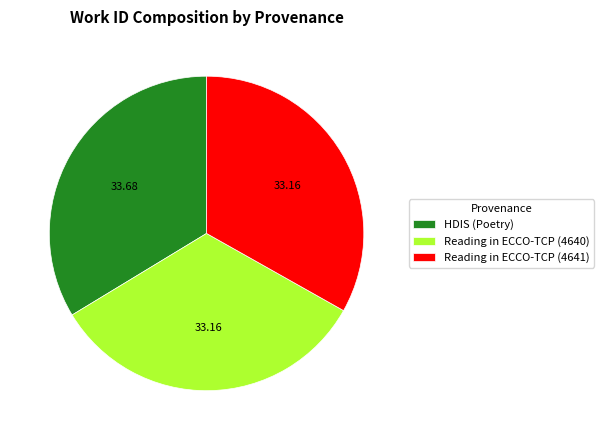

What is the ratio of the value at Reading in ECCO-TCP (4641) to the value at HDIS (Poetry)?

1.0